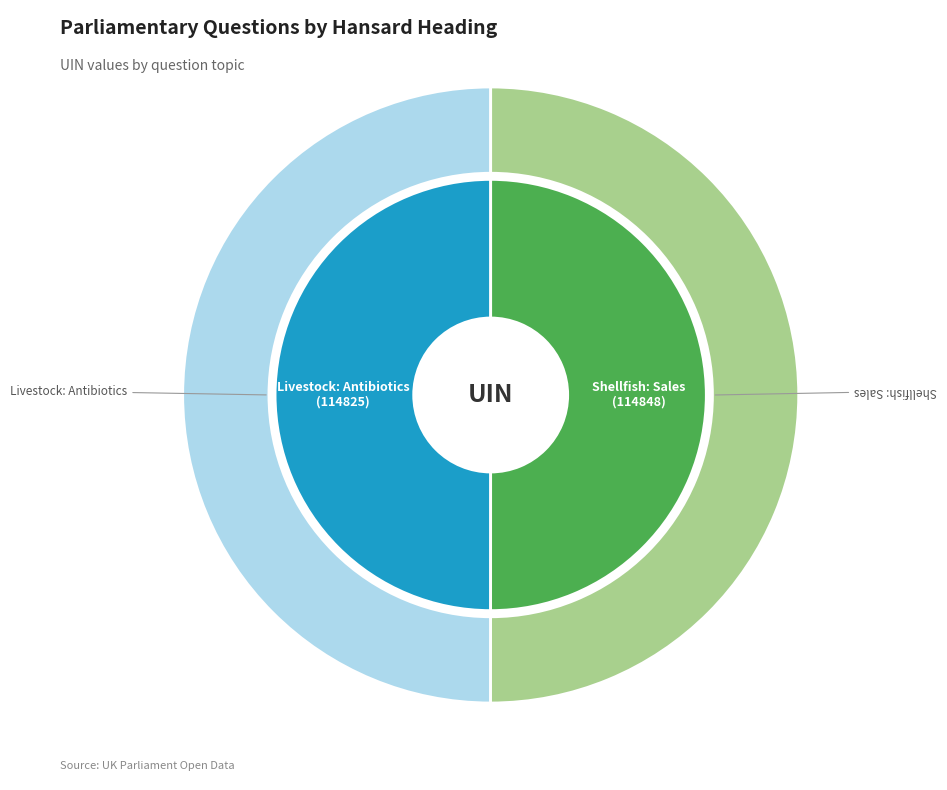

The Shellfish: Sales slice represents 50% of the pie. True or false?

True